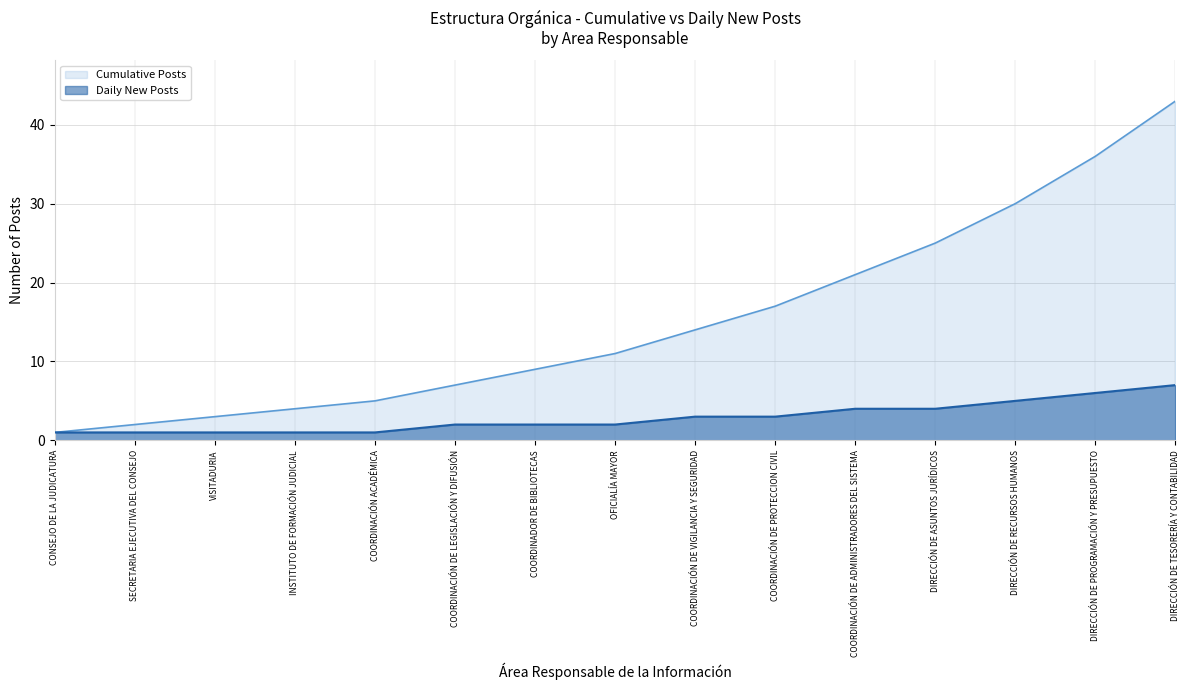

True or false: Cumulative Posts and Daily New Posts intersect in this chart.

False